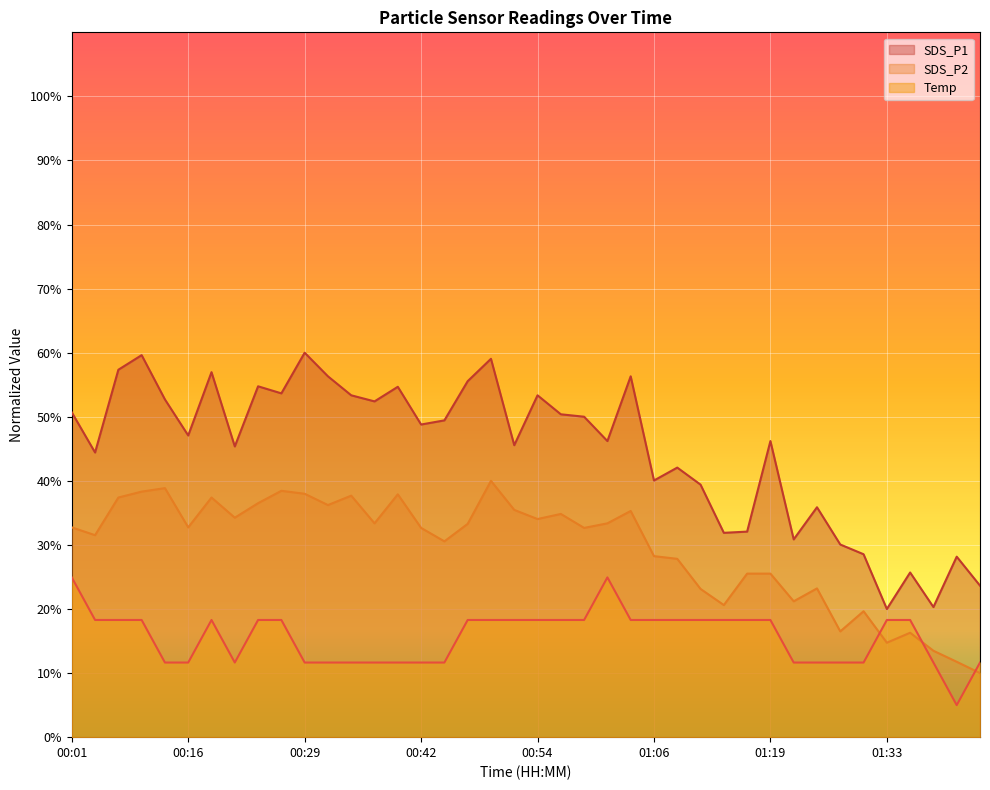

Reading left to right, transcribe all the data shown in this chart.

SDS_P1: 50.7	44.4	57.3	59.6	52.7	47.1	57.0	45.4	54.8	53.7	60.0	56.3	53.4	52.4	54.7	48.8	49.4	55.6	59.1	45.6	53.4	50.4	50.0	46.2	56.3	40.1	42.1	39.4	31.9	32.1	46.2	30.9	35.9	30.1	28.5	20.0	25.7	20.3	28.2	23.6
SDS_P2: 32.7	31.5	37.4	38.3	38.9	32.7	37.4	34.3	36.5	38.4	38.0	36.2	37.7	33.4	37.9	32.7	30.6	33.3	40.0	35.5	34.0	34.8	32.7	33.4	35.3	28.3	27.8	23.1	20.6	25.5	25.5	21.2	23.2	16.5	19.7	14.7	16.3	13.5	11.8	10.0
Temp: 24.9	18.3	18.3	18.3	11.6	11.6	18.3	11.6	18.3	18.3	11.6	11.6	11.6	11.6	11.6	11.6	11.6	18.3	18.3	18.3	18.3	18.3	18.3	24.9	18.3	18.3	18.3	18.3	18.3	18.3	18.3	11.6	11.6	11.6	11.6	18.3	18.3	11.6	5.0	11.6